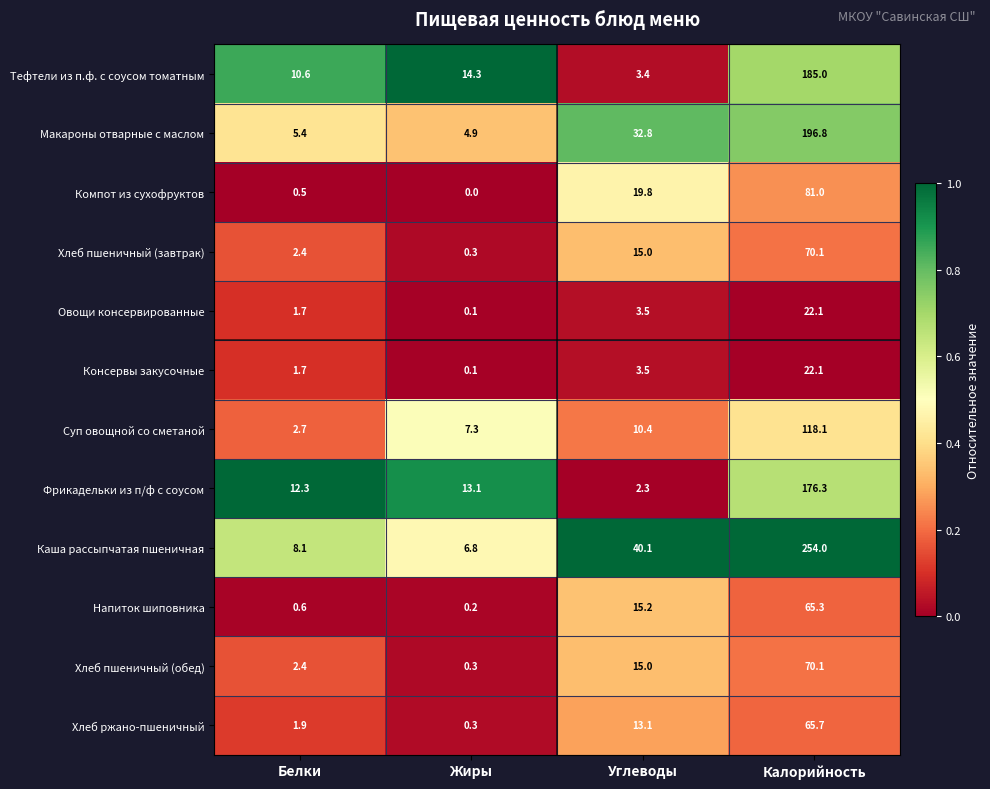

Between Белки and Жиры, which series saw the biggest shift?

Суп овощной со сметаной